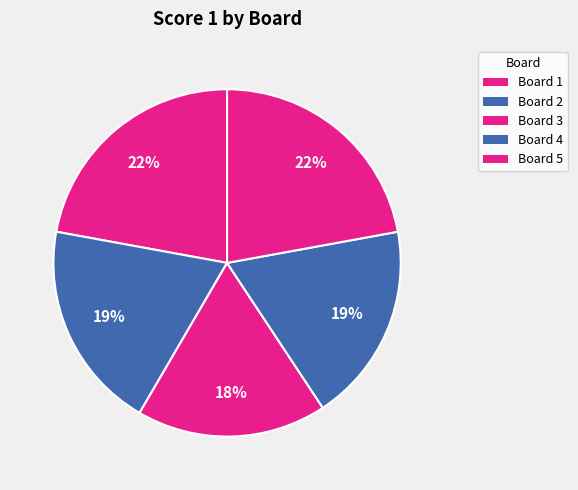

The Board 2 slice represents 19% of the pie. True or false?

True